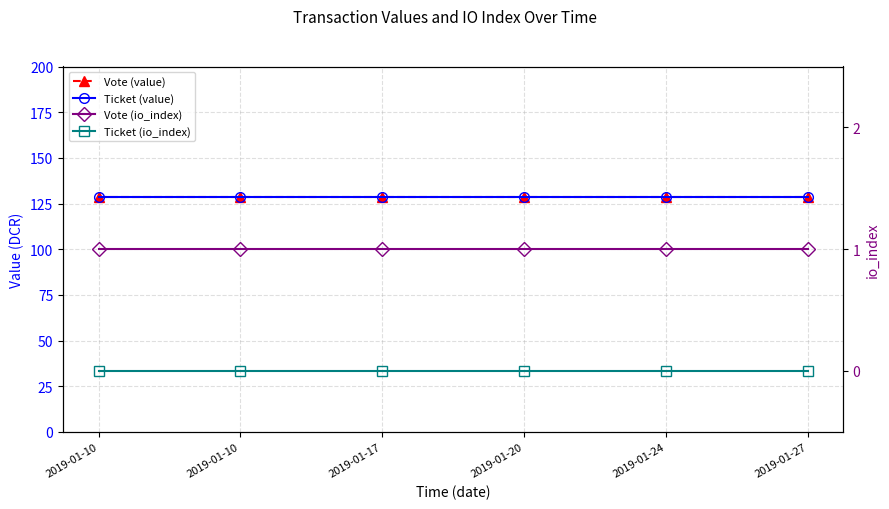

Count the number of categories in the chart.

6